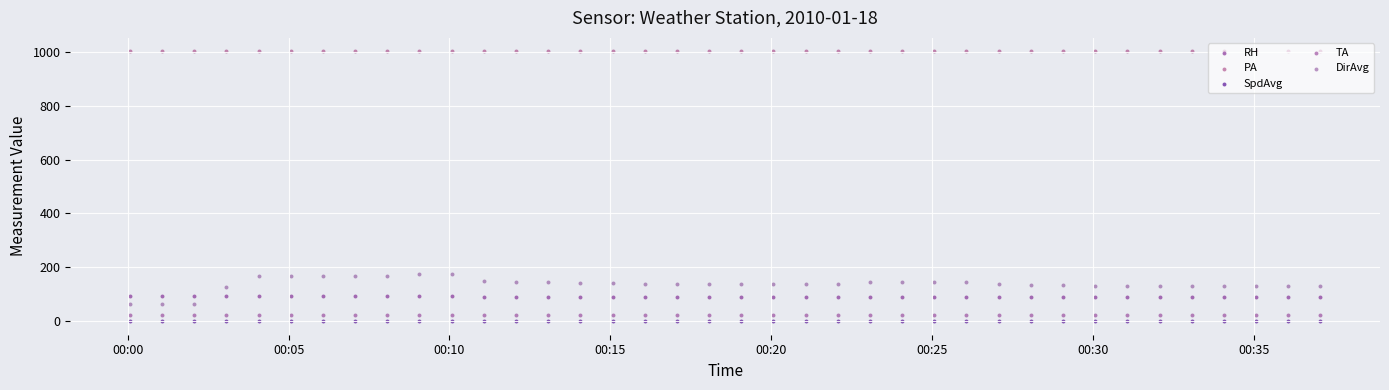

Which series reaches the minimum Y coordinate?

SpdAvg